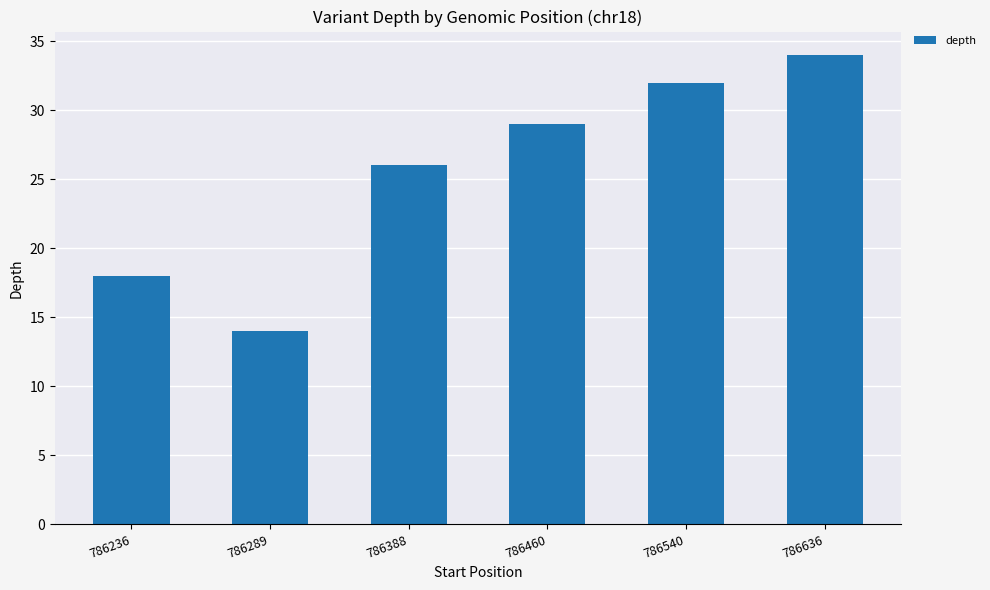

What is the approximate value at 786388, to the nearest 10?

30